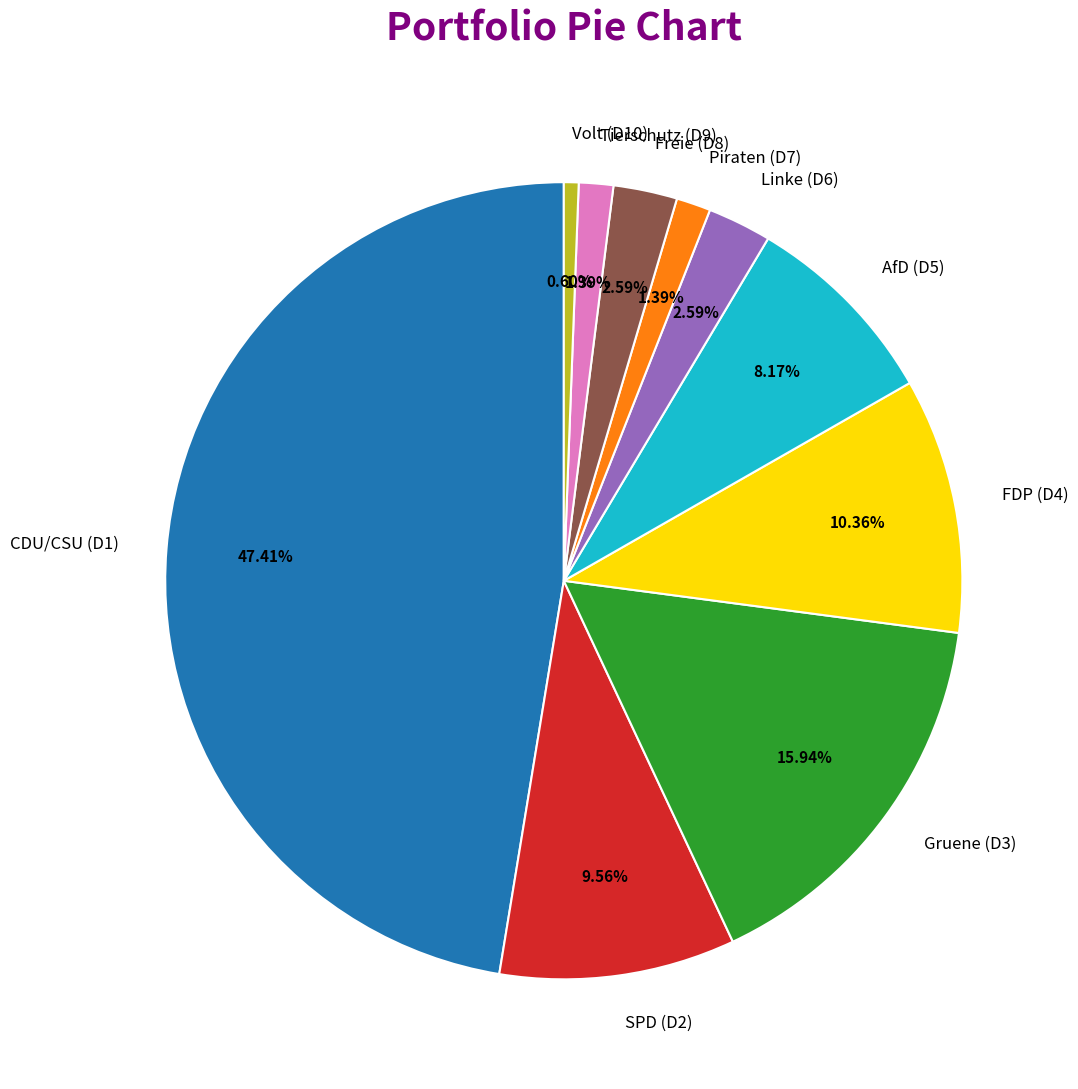

Is the sum of CDU/CSU (D1) and Tierschutz (D9) greater than half?

No